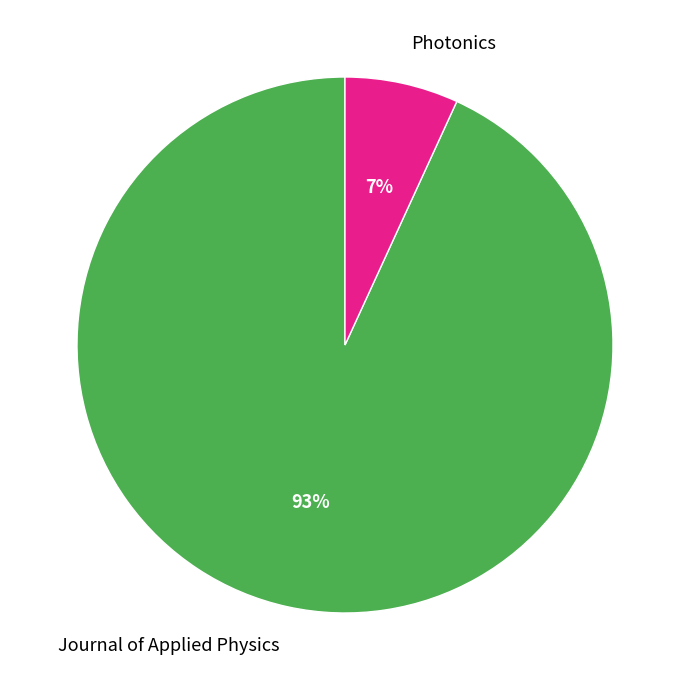

To the nearest percent, what is the difference between the largest and smallest slice percentages?

86%